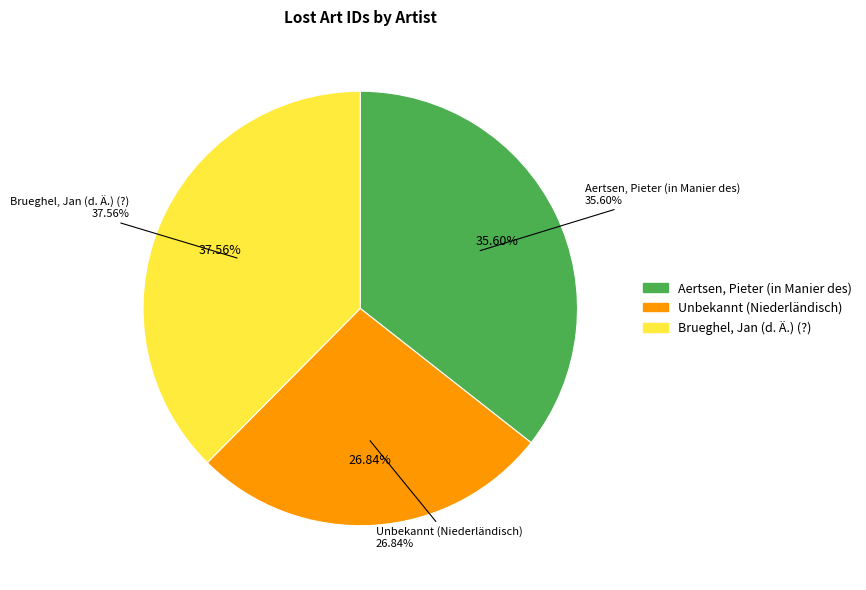

Is Unbekannt (Niederländisch) the majority of the pie?

No